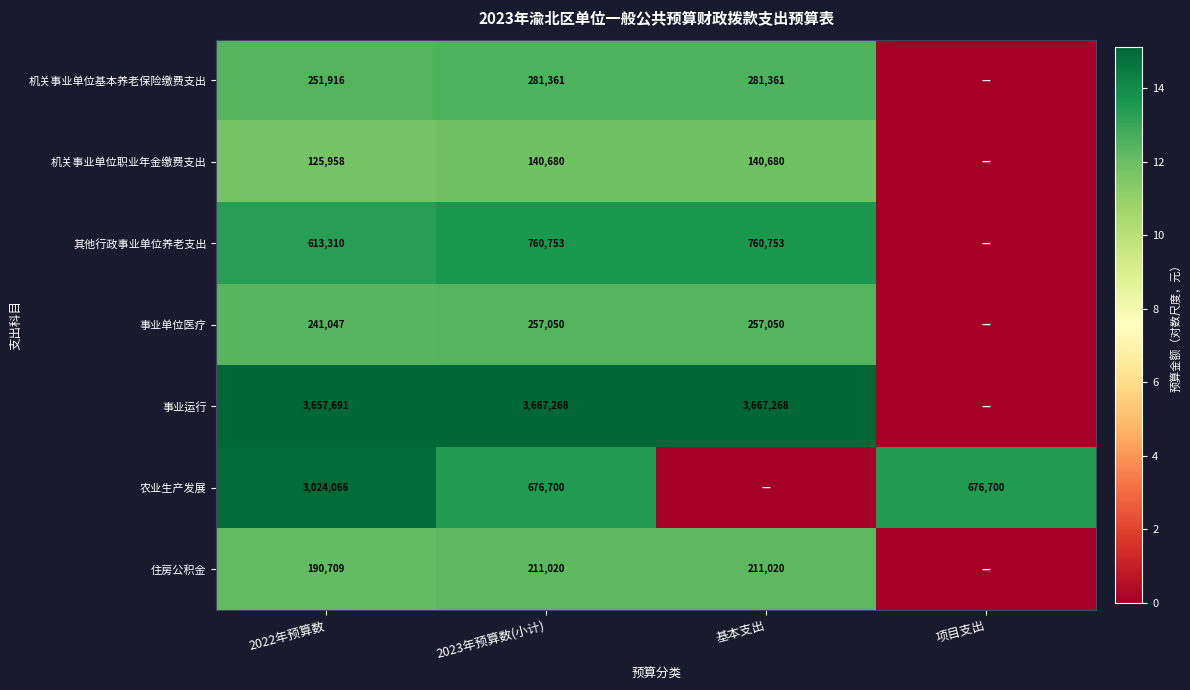

True or false: 事业单位医疗 has a value of 257050 at 基本支出.

True